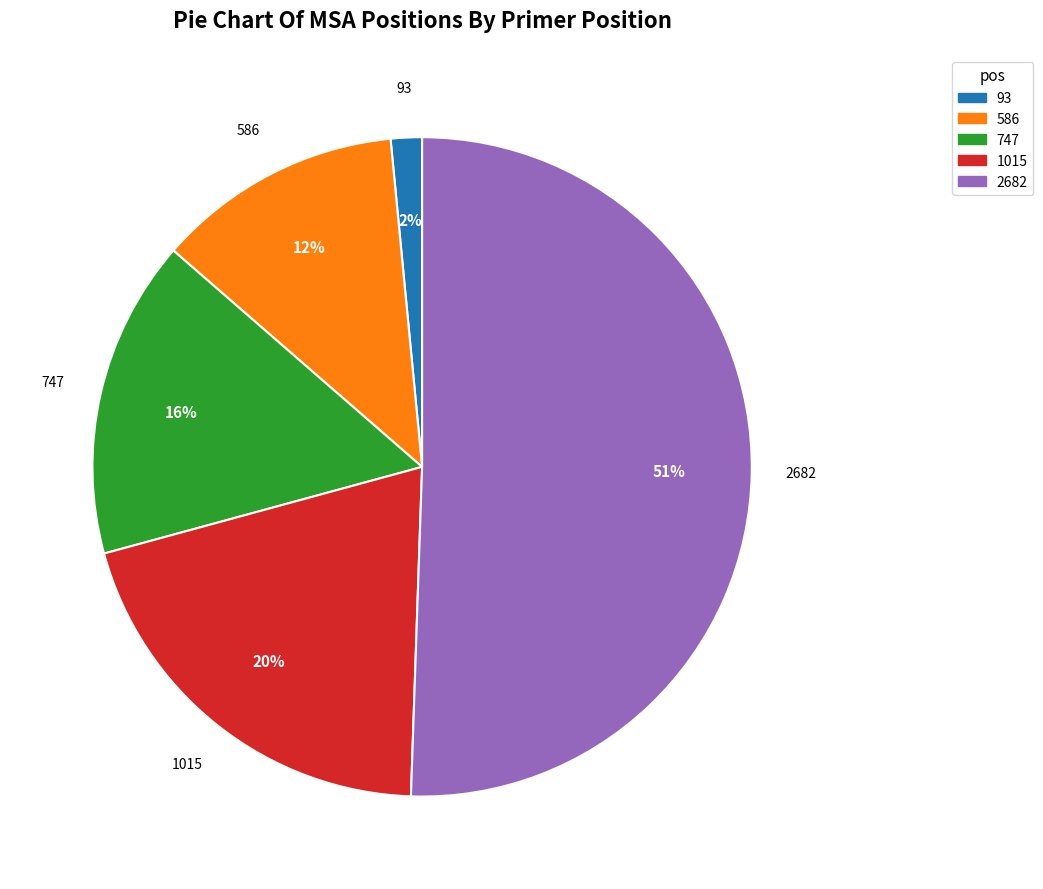

How many slices are in this pie chart?

5